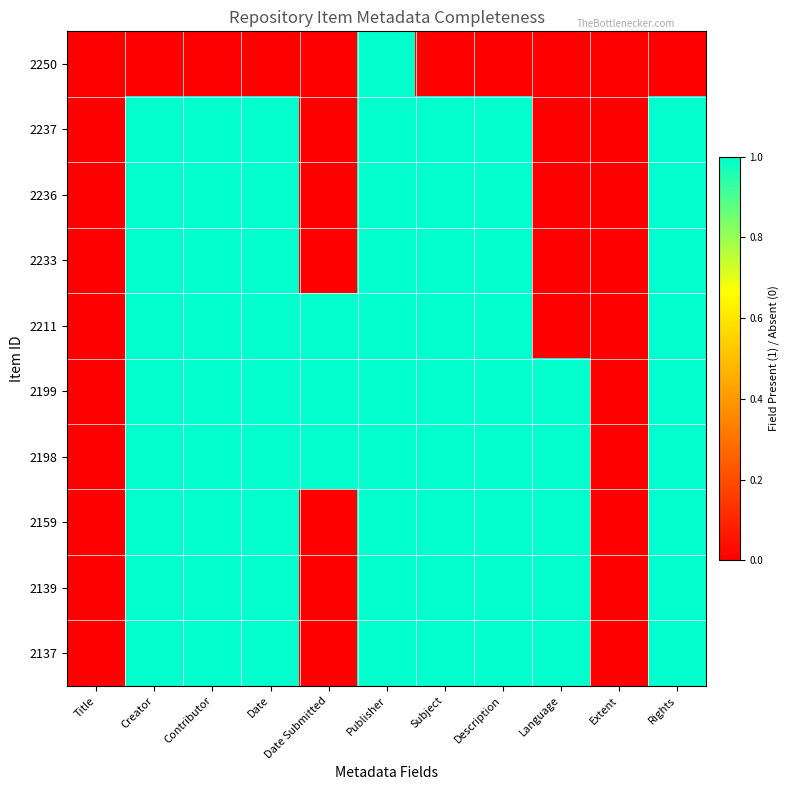

Which series has the largest total across all categories?

2199